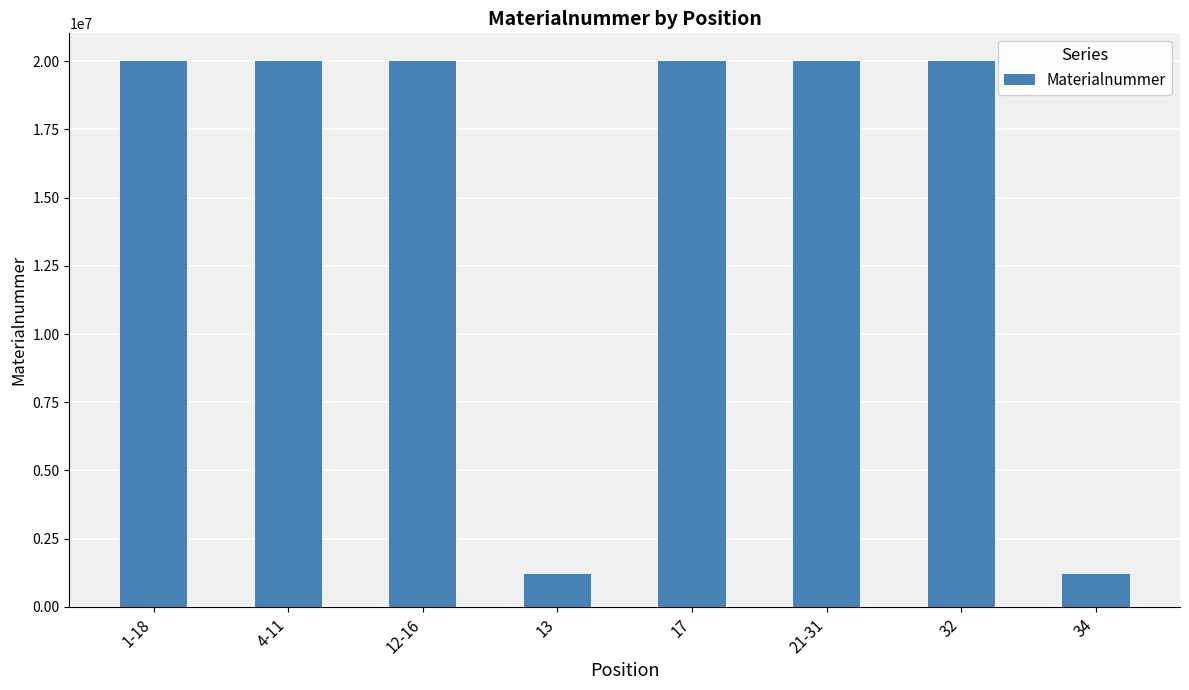

What is the smallest value displayed?

1222667